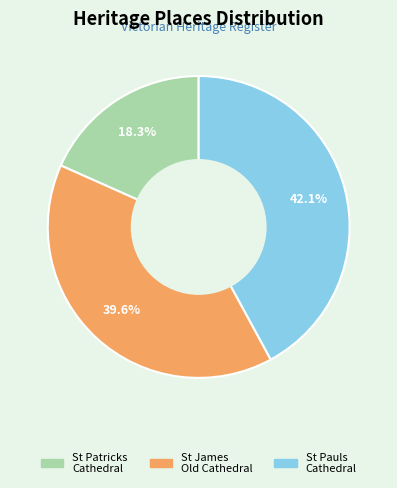

Does any single category account for the majority?

No